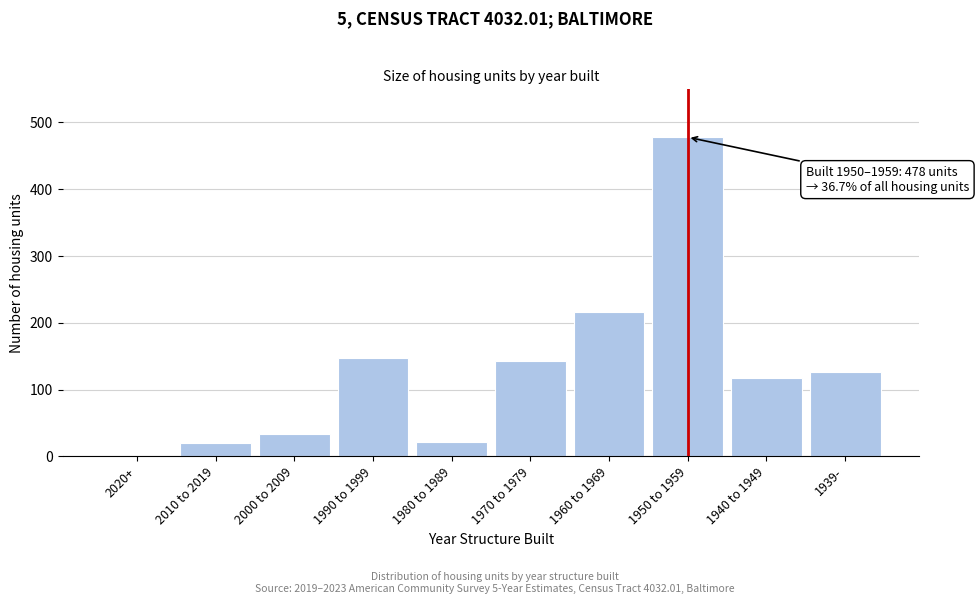

What is the sum of the values at 1950 to 1959 and 1970 to 1979?

621